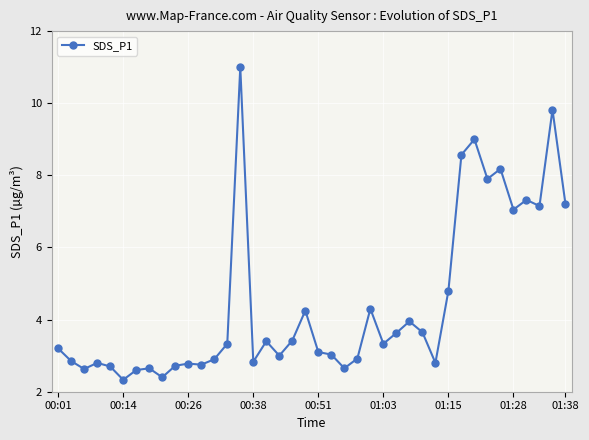

How many distinct data groups are displayed?

1